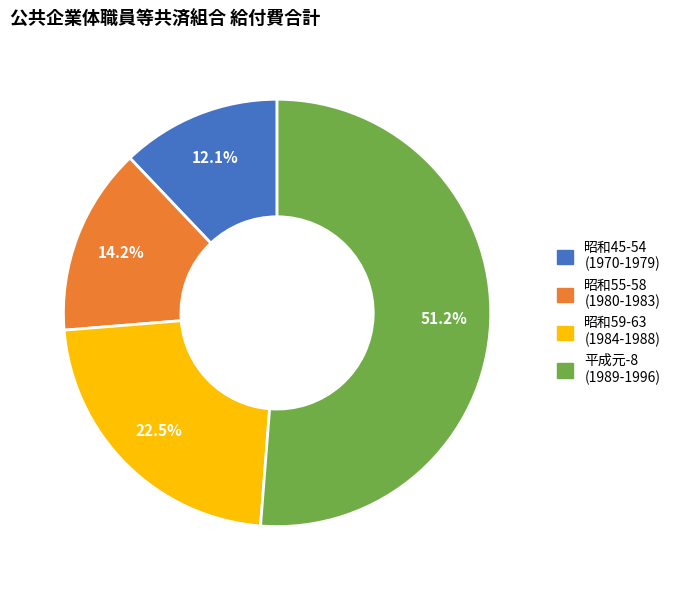

To the nearest percent, what is the average slice percentage?

25%